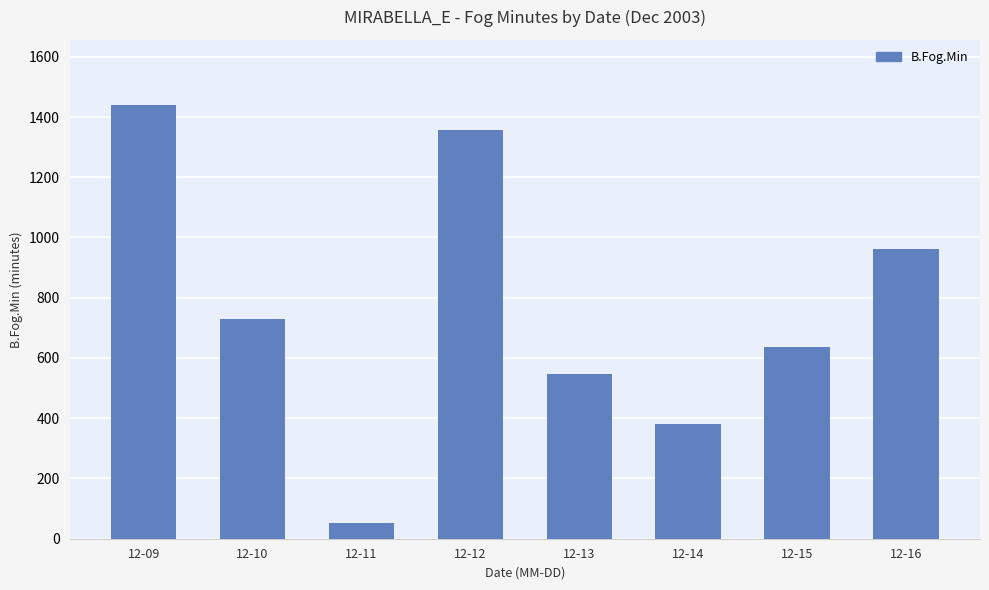

Reading right to left, extract all data points from this chart.

12-16=962	12-15=637	12-14=380	12-13=548	12-12=1356	12-11=51	12-10=731	12-09=1440